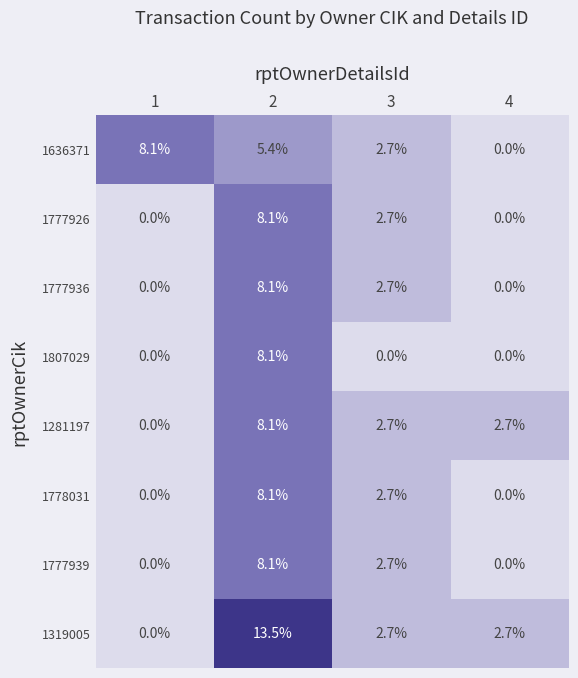

The 1807029 series shows 4.1 at 3. True or false?

False